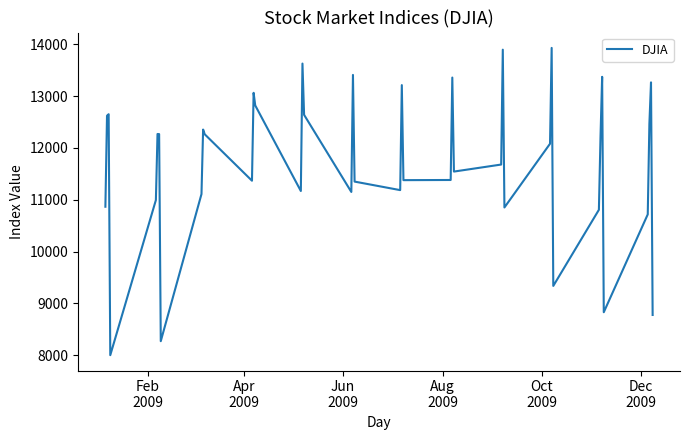

What is the greatest value displayed?

13930.0